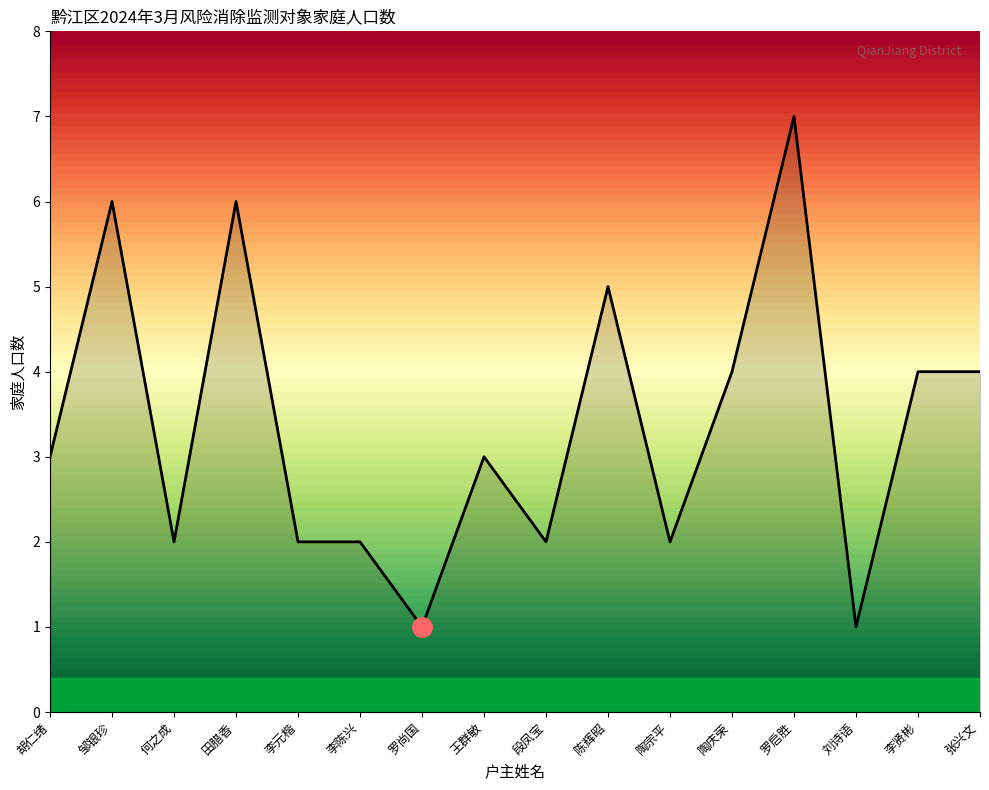

The chart shows a value of 1 at 何之成. True or false?

False